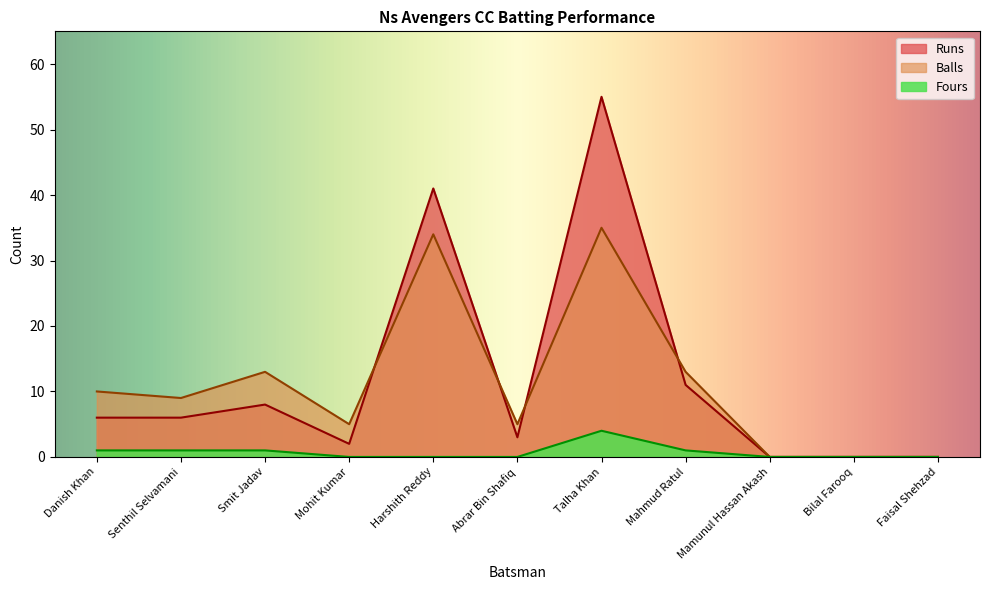

Reading left to right, list all the values displayed in this chart.

Runs: 6	6	8	2	41	3	55	11	0	0	0
Balls: 10	9	13	5	34	5	35	13	0	0	0
Fours: 1	1	1	0	0	0	4	1	0	0	0